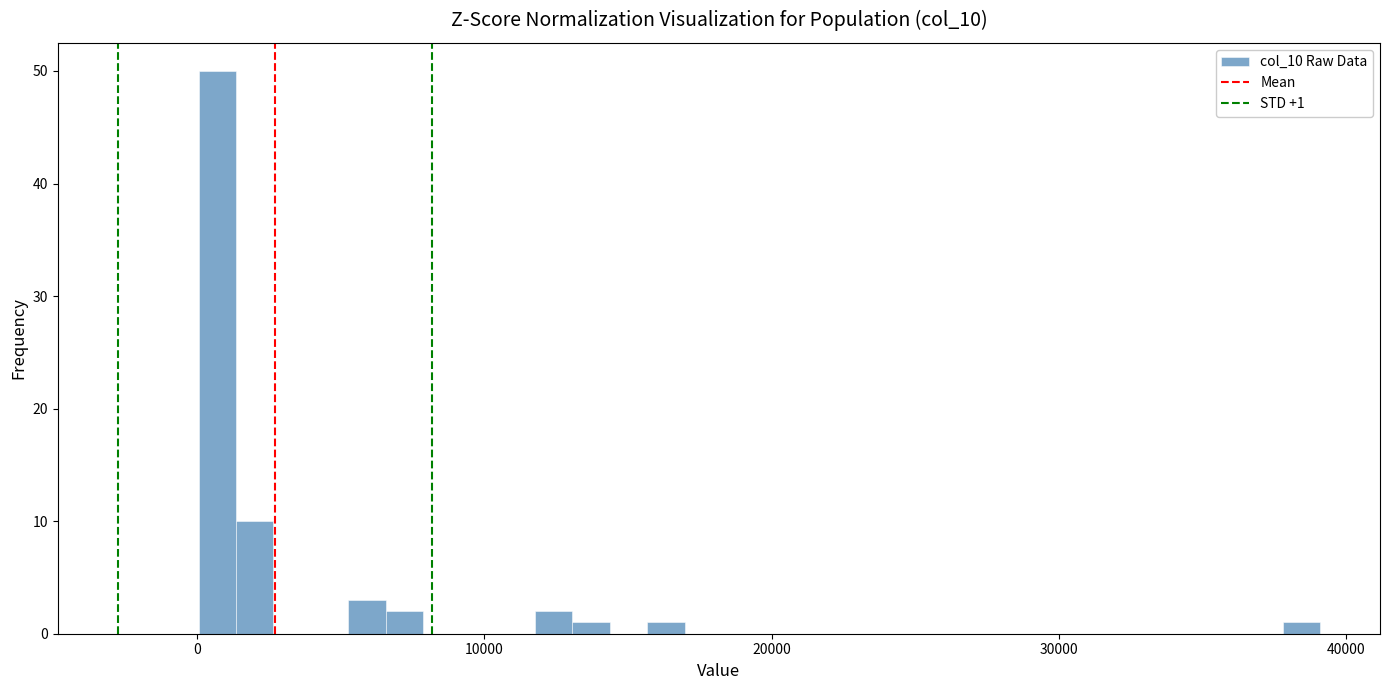

Around what value on the x-axis is the tallest bar? Give the approximate position of its centre, as read against the axis.

1000